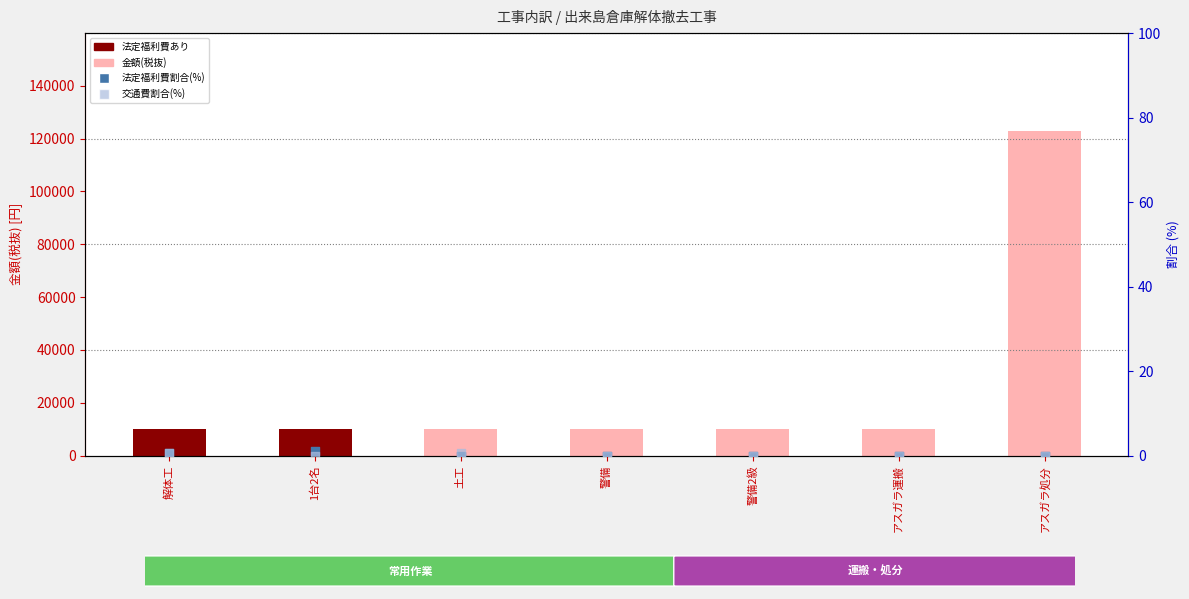

At how many categories does at least one series exceed 76626?

1